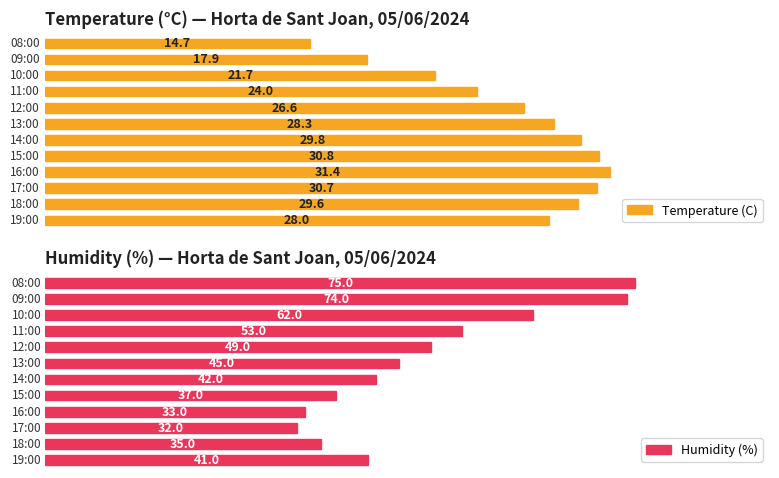

What are all the series names shown in the legend?

Temperature (C), Humidity (%)